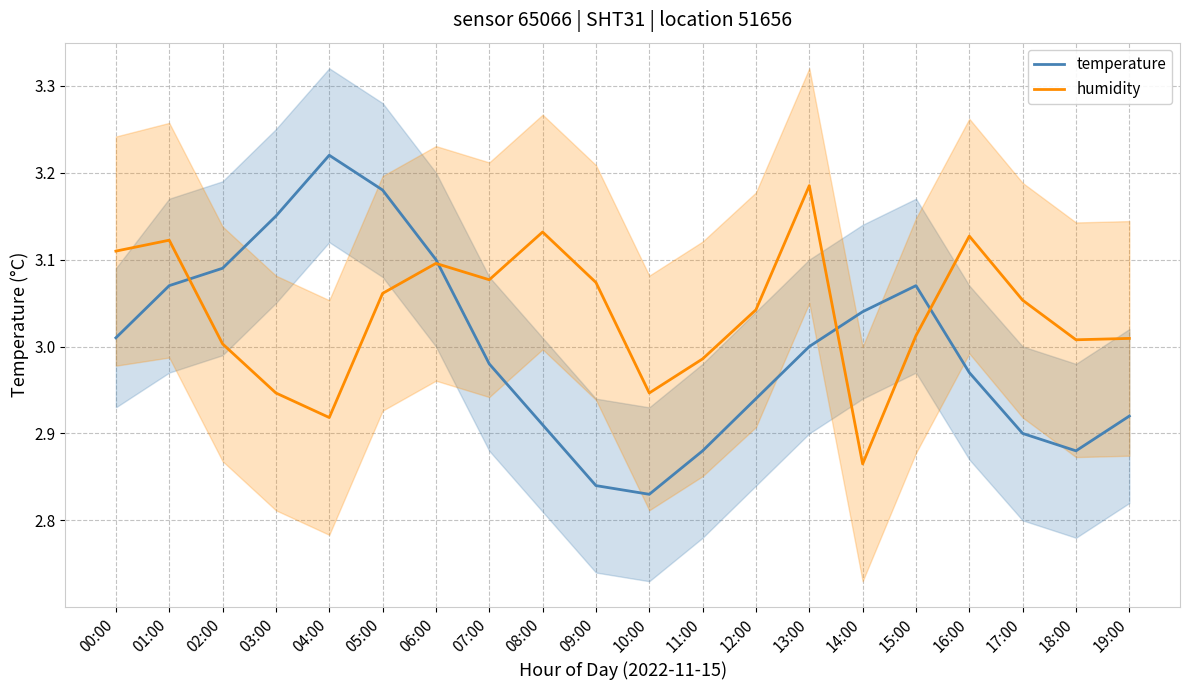

Read the humidity value at 13:00.

3.2